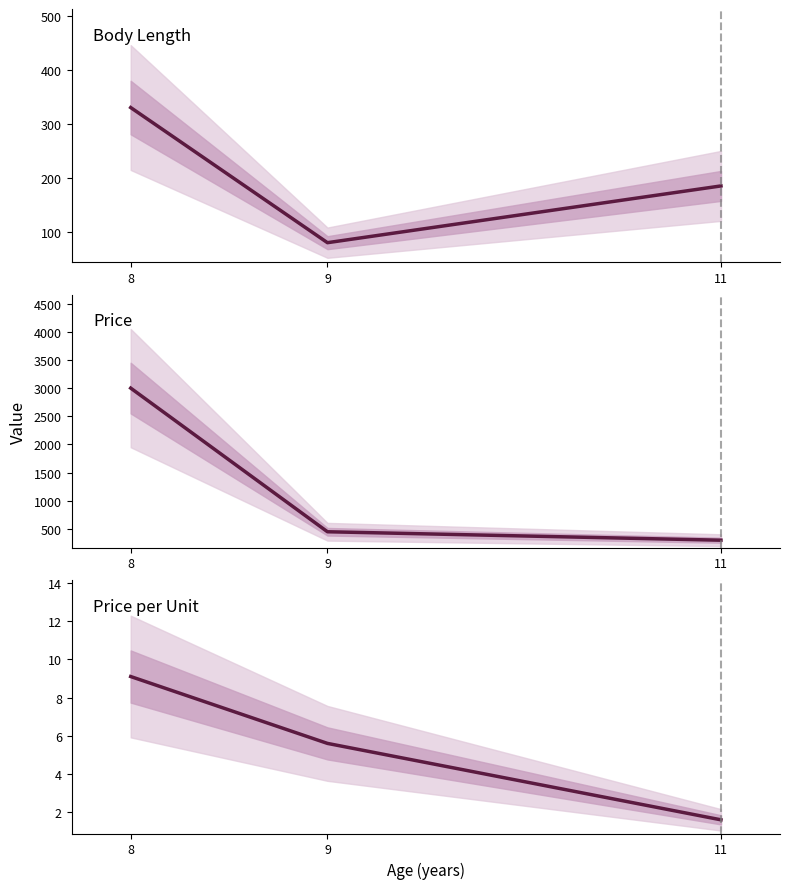

How many data points in Price per Unit are above 5?

2